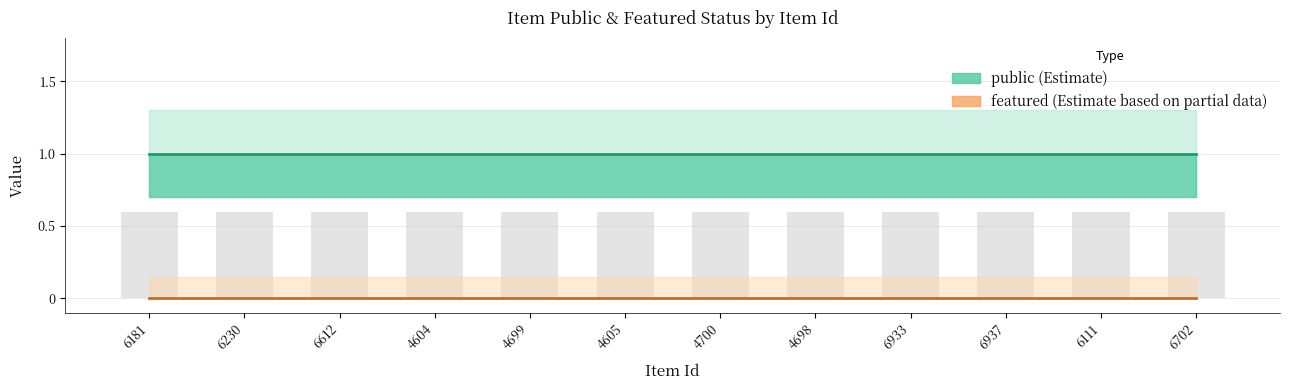

Count the number of categories in the chart.

12